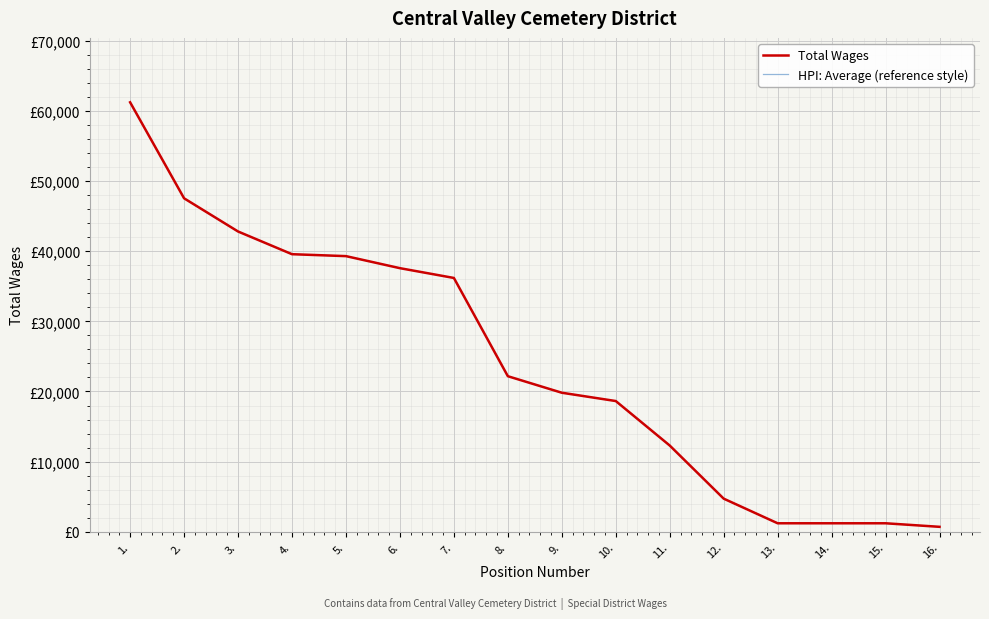

How many categories are shown in the chart?

16